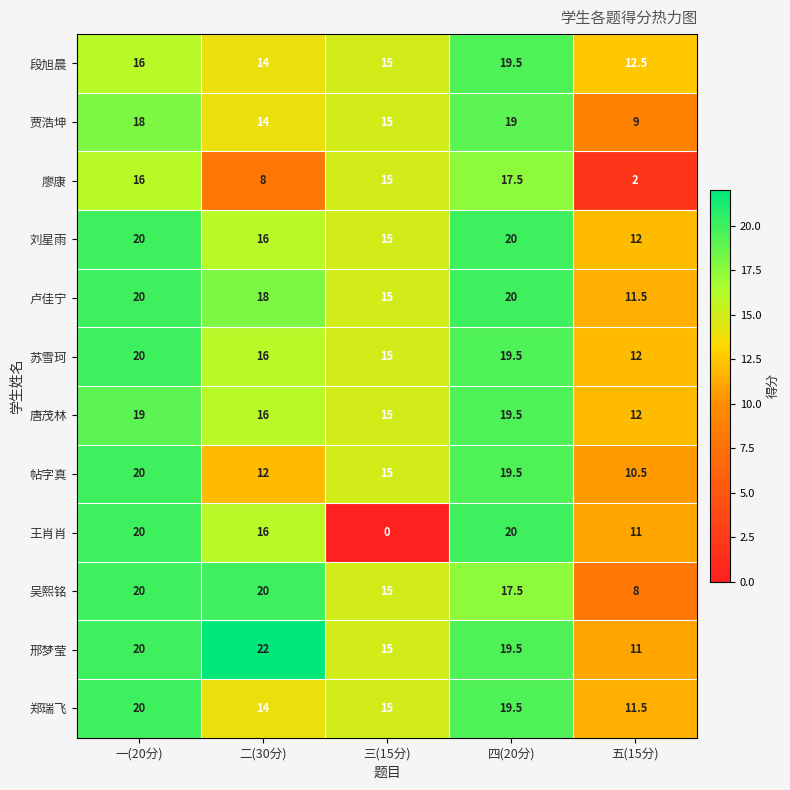

What is the maximum value shown in the chart?

22.0